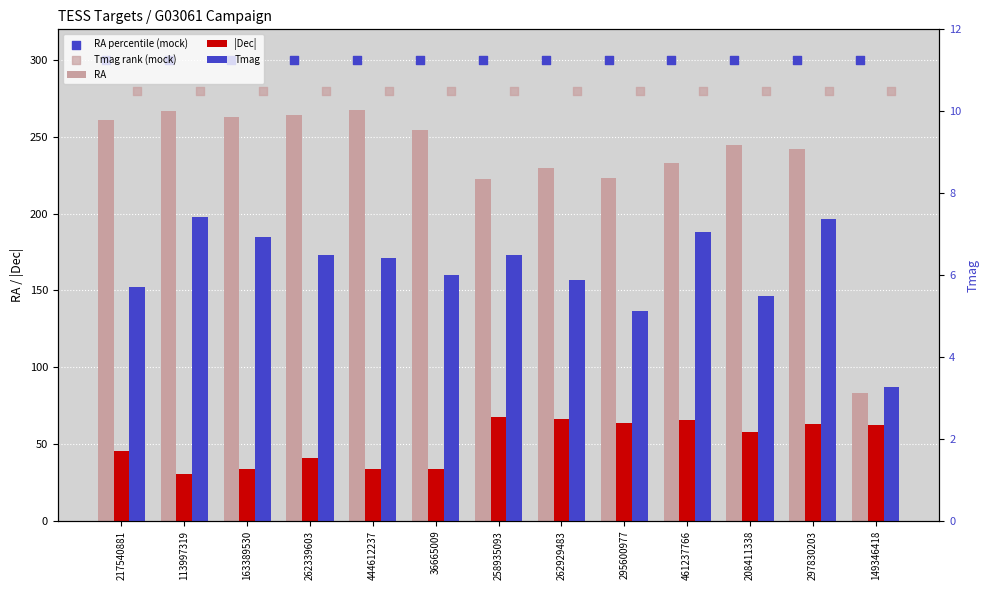

Is the value of RA percentile (mock) at 461237766 greater than the value of Tmag rank (mock) at 258935093?

Yes